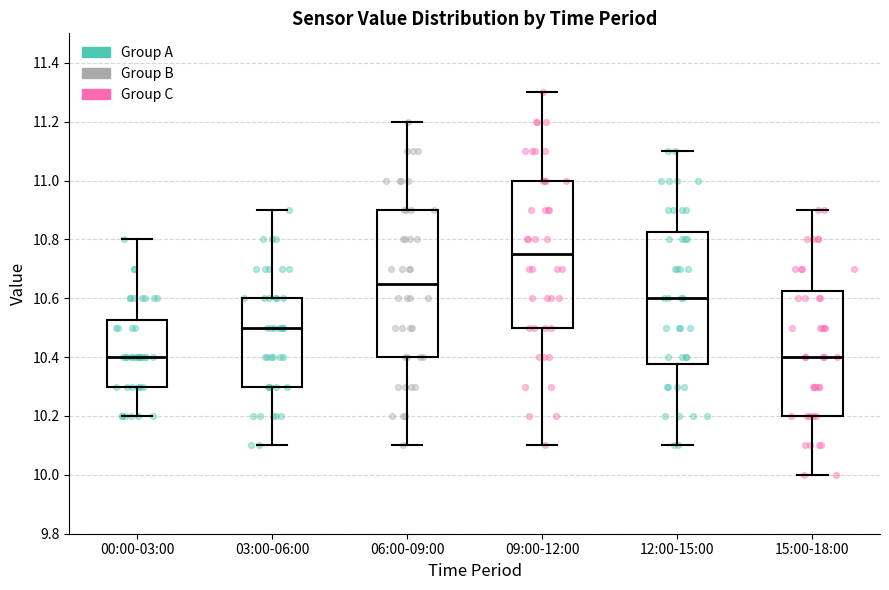

Where does the lower whisker of the box for 06:00-09:00 end on the y-axis? The values are not printed on the chart, so give them approximately, as read against the axis.

10.10